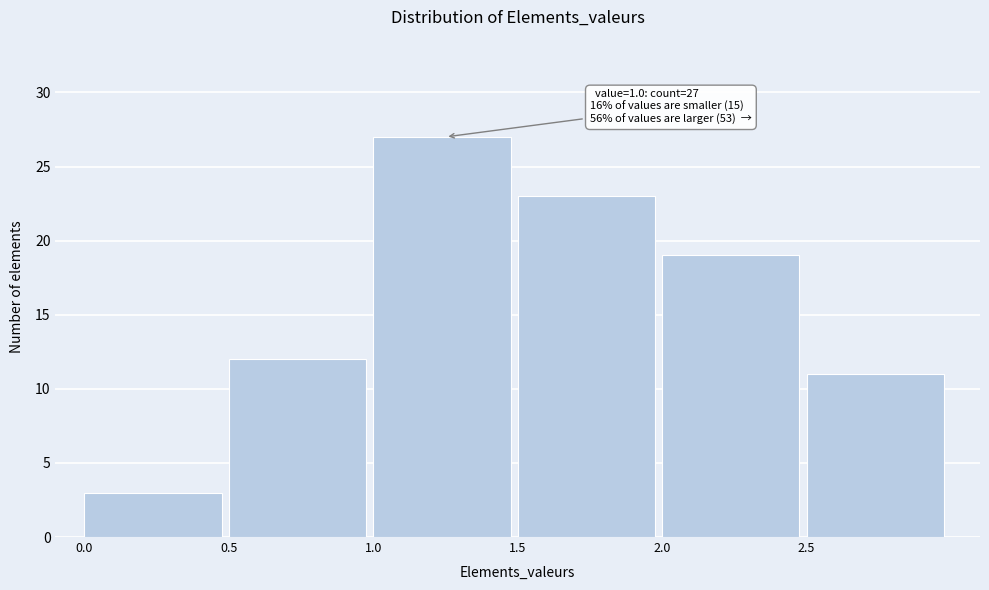

Which range on the x-axis has the tallest bar?

1.0 to 1.5